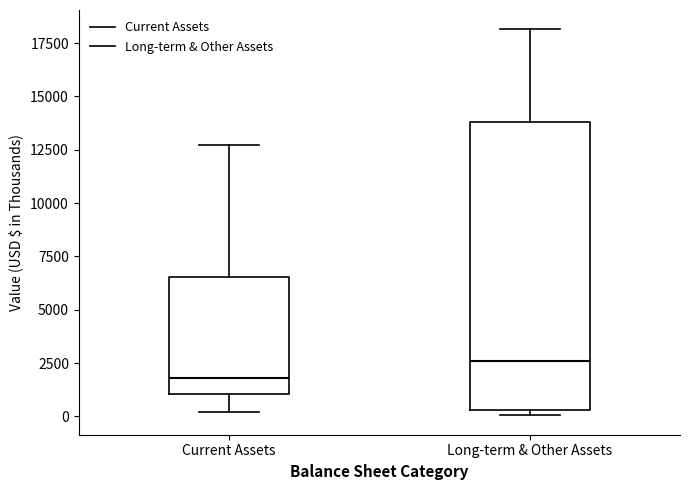

Comparing the boxes themselves (not the whiskers), which one is the tallest?

Long-term & Other Assets